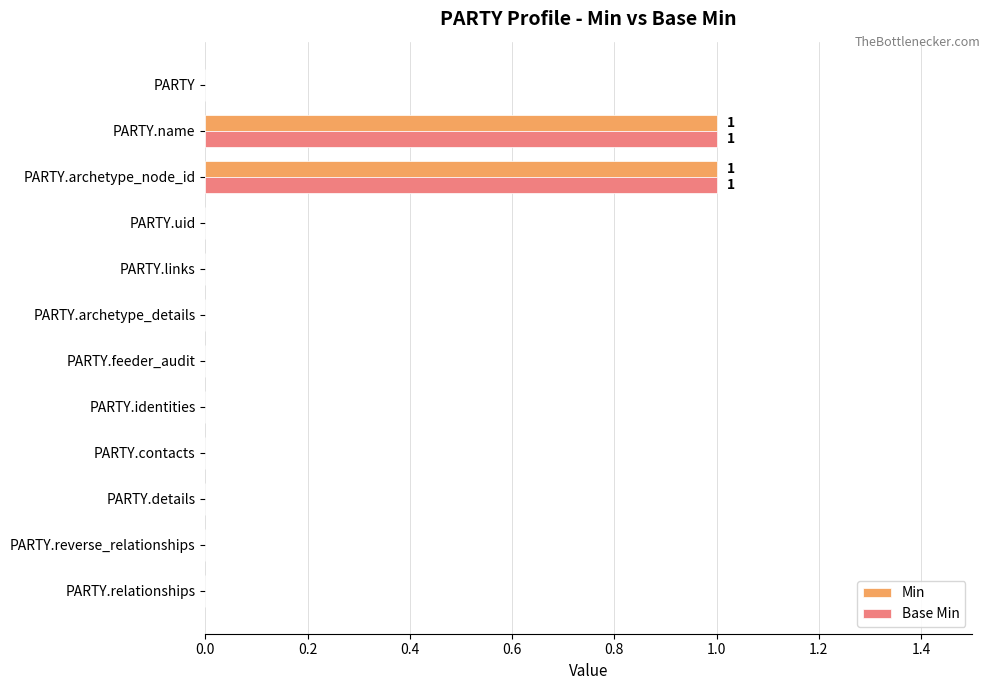

The value of Base Min at PARTY.reverse_relationships is -1. True or false?

False